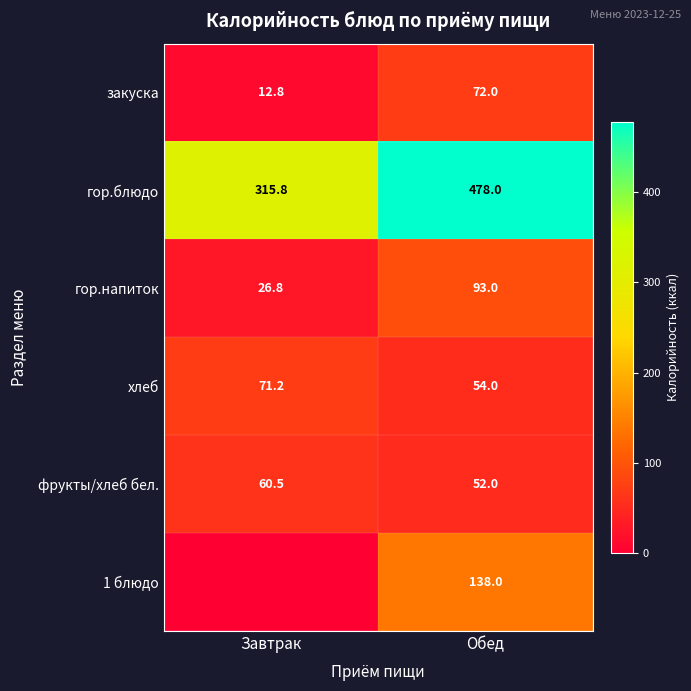

How many values in the фрукты/хлеб бел. series exceed 60?

1